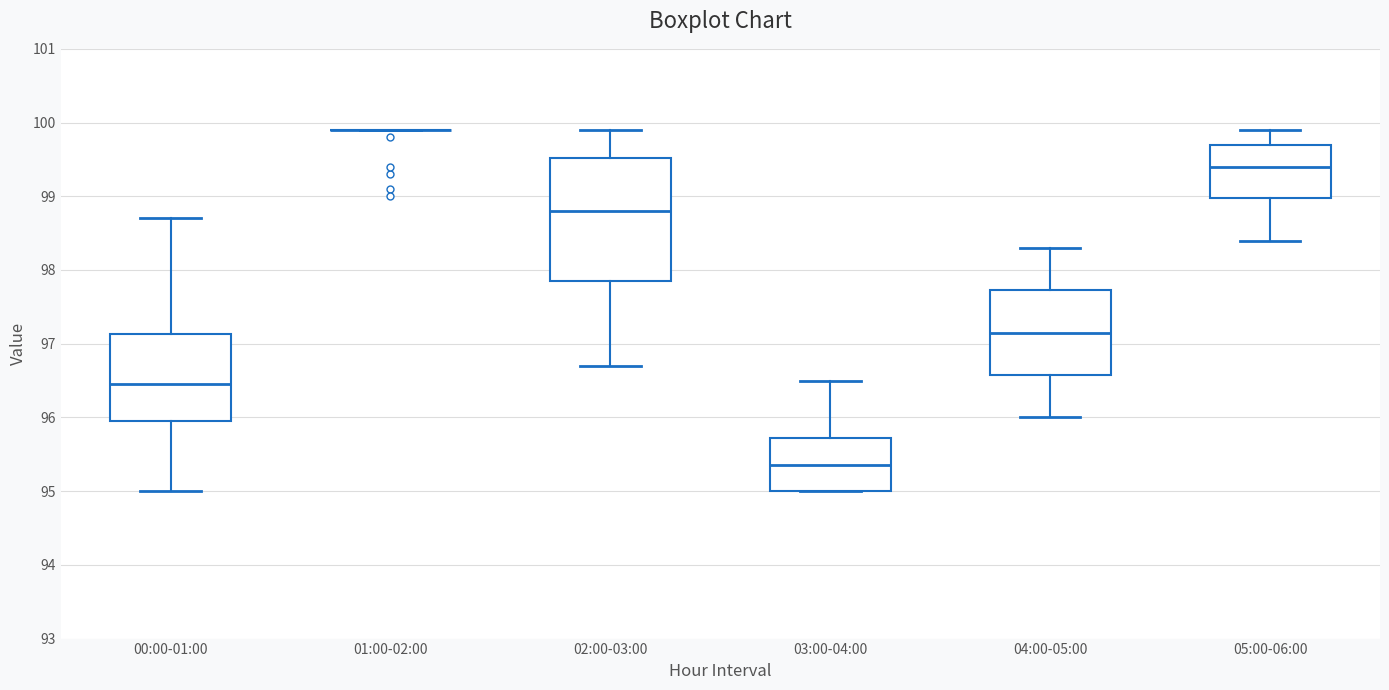

Reading left to right, read every box against the y-axis: the position of its median line, the range the box covers, and the ends of its whiskers. The values are not printed on the chart, so give them approximately, as read against the axis.

00:00-01:00: median 96.5, box 96.0 to 97.1, whiskers 95.0 to 98.7
01:00-02:00: box collapsed to a line at 99.9, whiskers 99.9 to 99.9
02:00-03:00: median 98.8, box 97.9 to 99.5, whiskers 96.7 to 99.9
03:00-04:00: median 95.4, box 95.0 to 95.7, whiskers 95.0 to 96.5
04:00-05:00: median 97.2, box 96.6 to 97.7, whiskers 96.0 to 98.3
05:00-06:00: median 99.4, box 99.0 to 99.7, whiskers 98.4 to 99.9